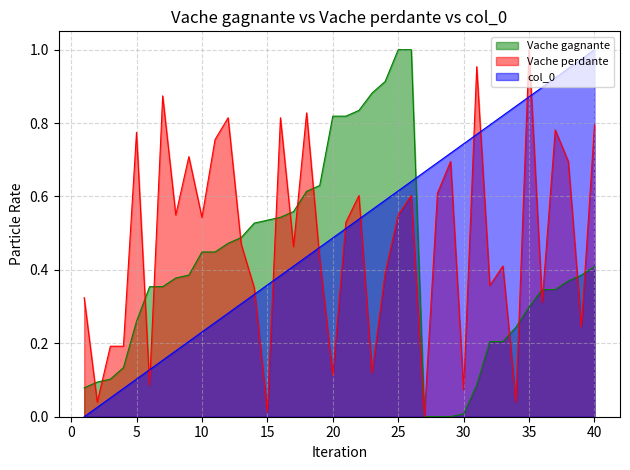

What is the sum of all Vache perdante values?

19.1